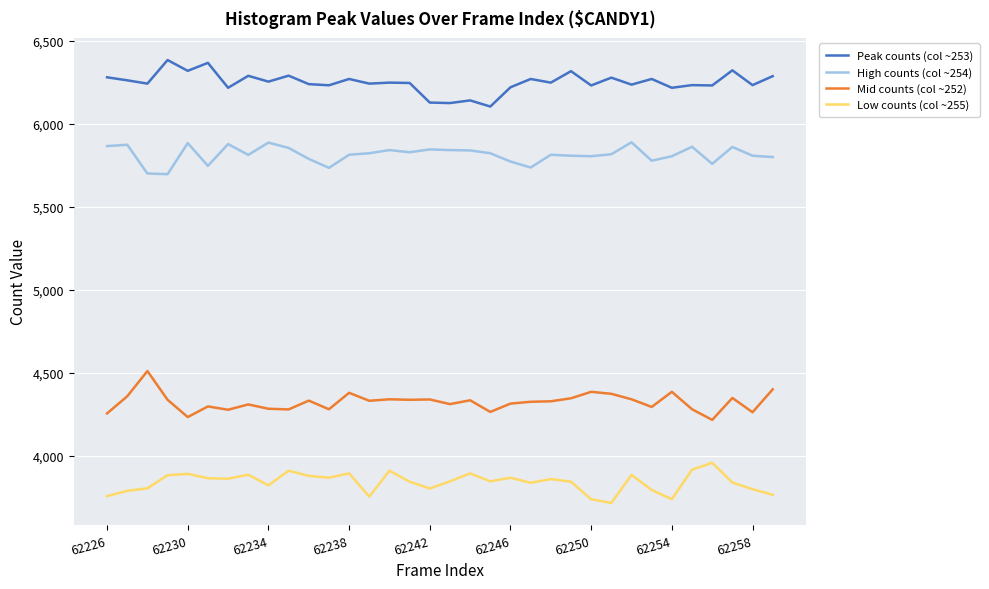

True or false: Mid counts (col ~252) and Low counts (col ~255) cross at least once.

False